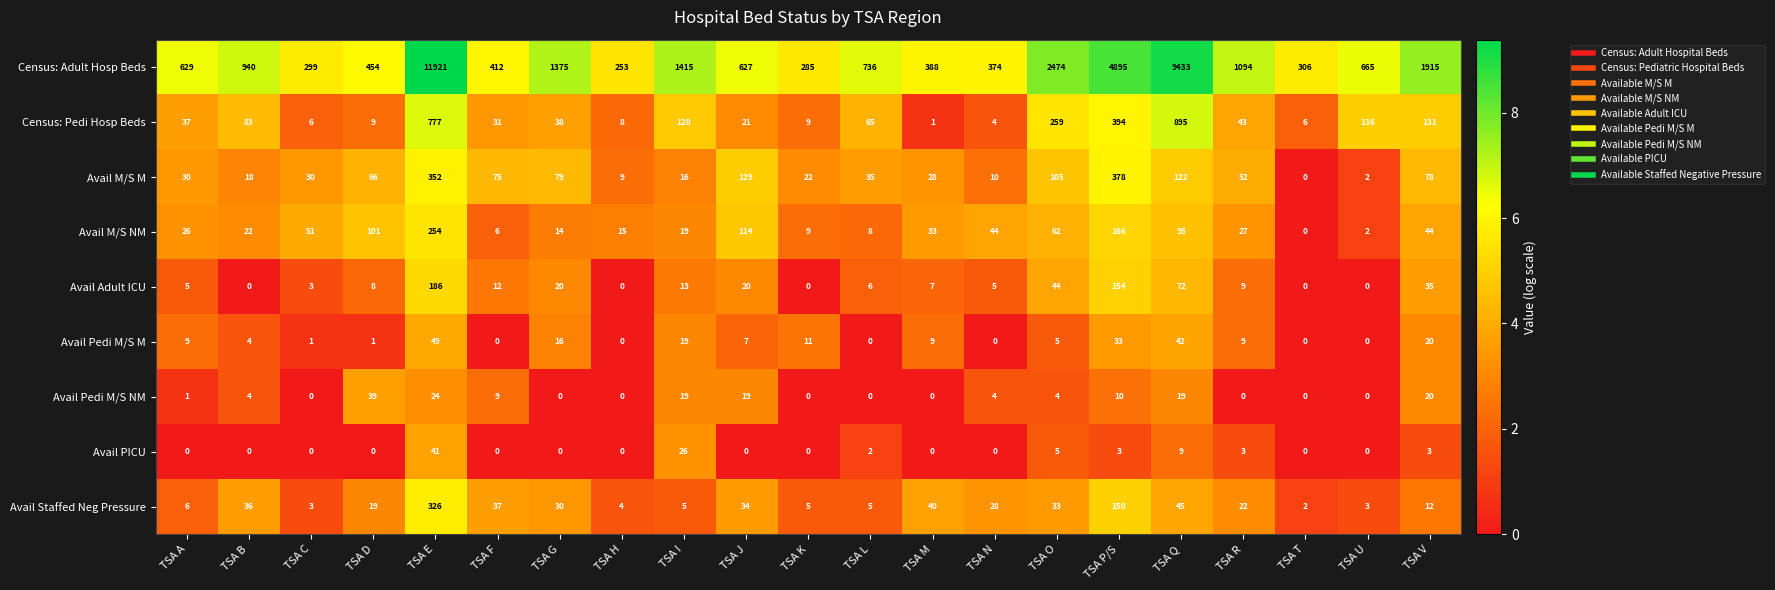

Read the Avail PICU value at TSA Q.

9